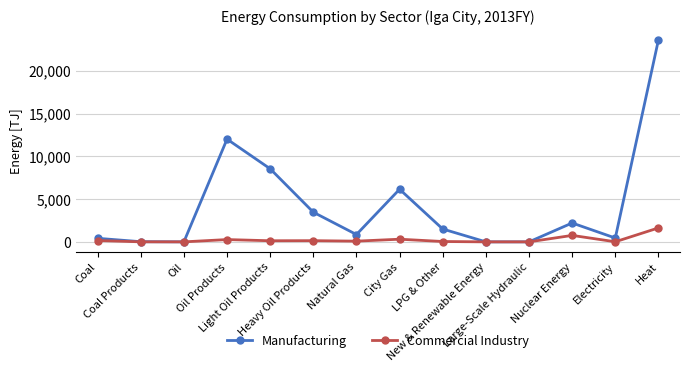

Which series has the largest range (max minus min)?

Manufacturing